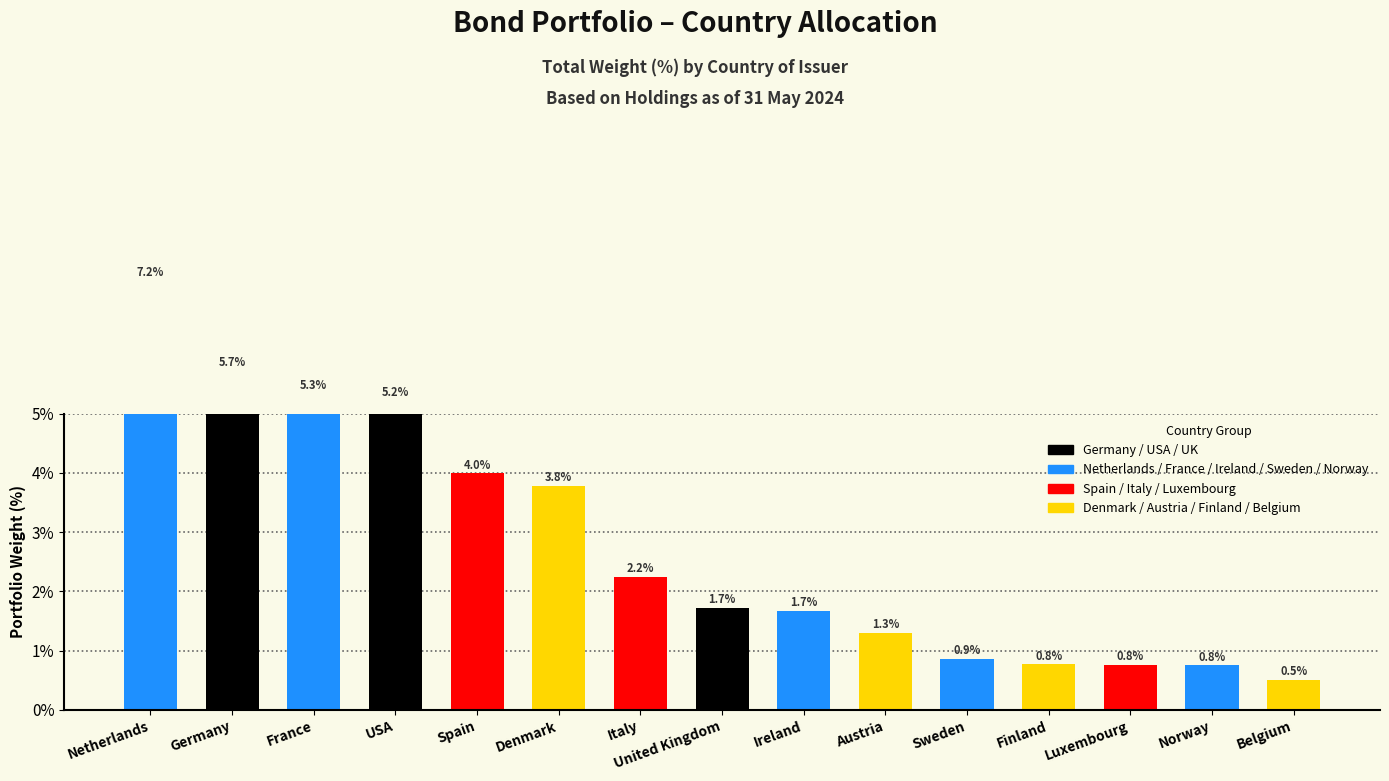

How many bars are there in total?

15